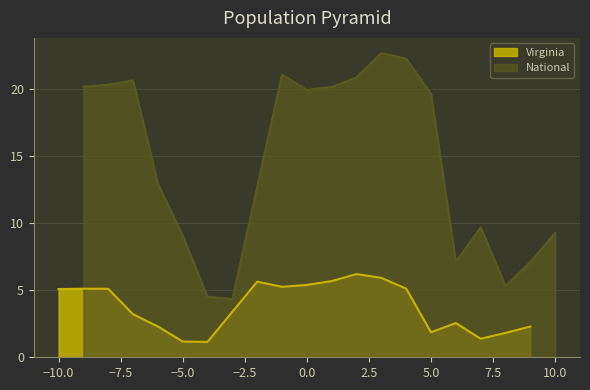

The value of National at 10 to 14 is 35.5. True or false?

False